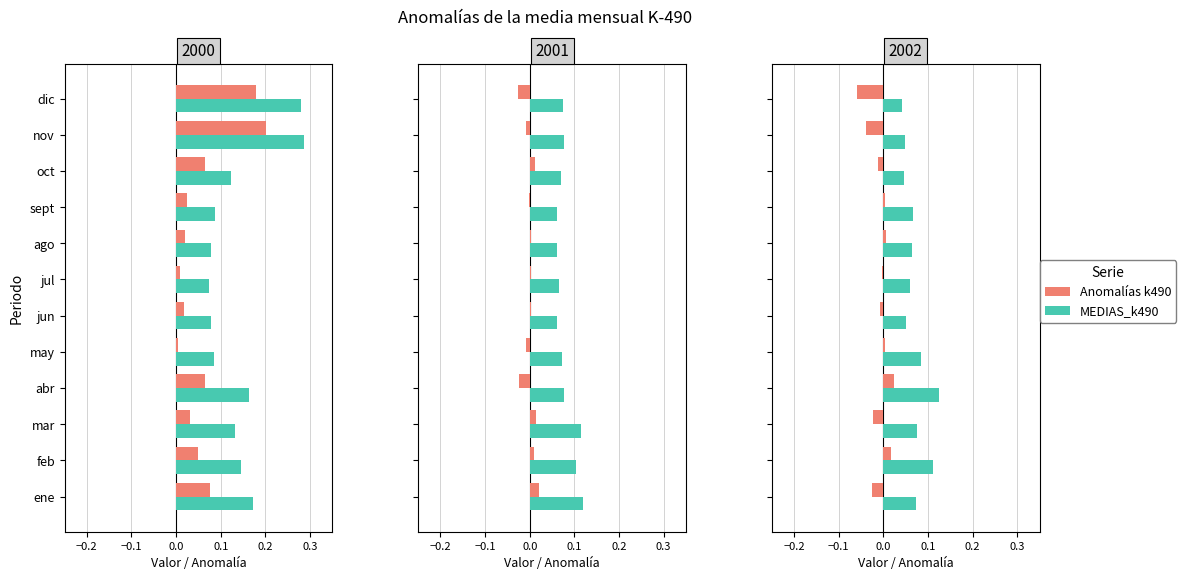

Which series changed the most between mar and abr?

Anomalías k490